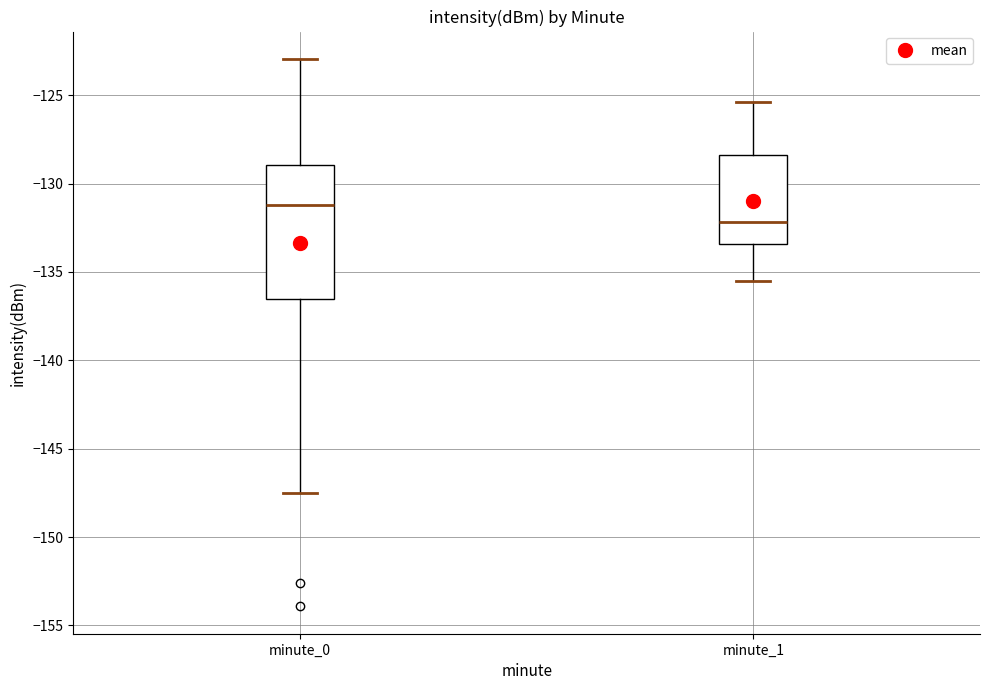

Which box's median line is the highest?

minute_0